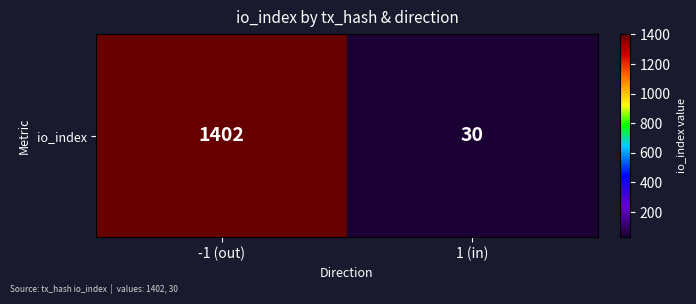

What is the change in value from -1 (out) to 1 (in)?

-1372